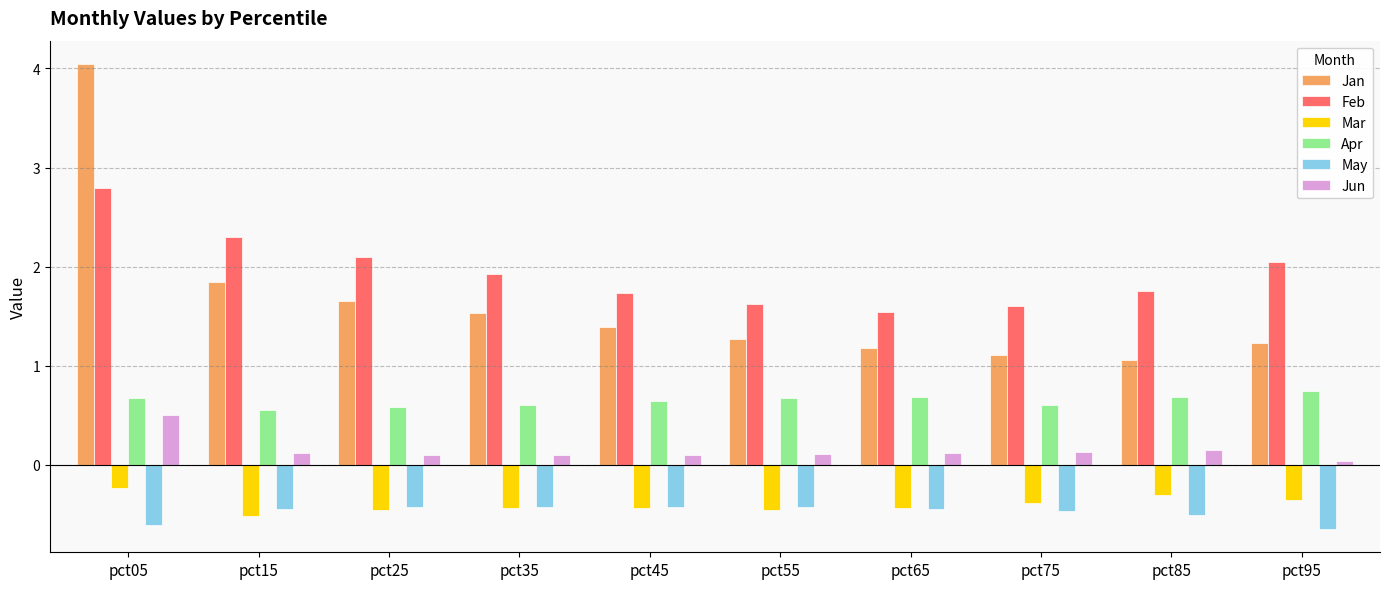

Which series has the widest spread of values?

Jan